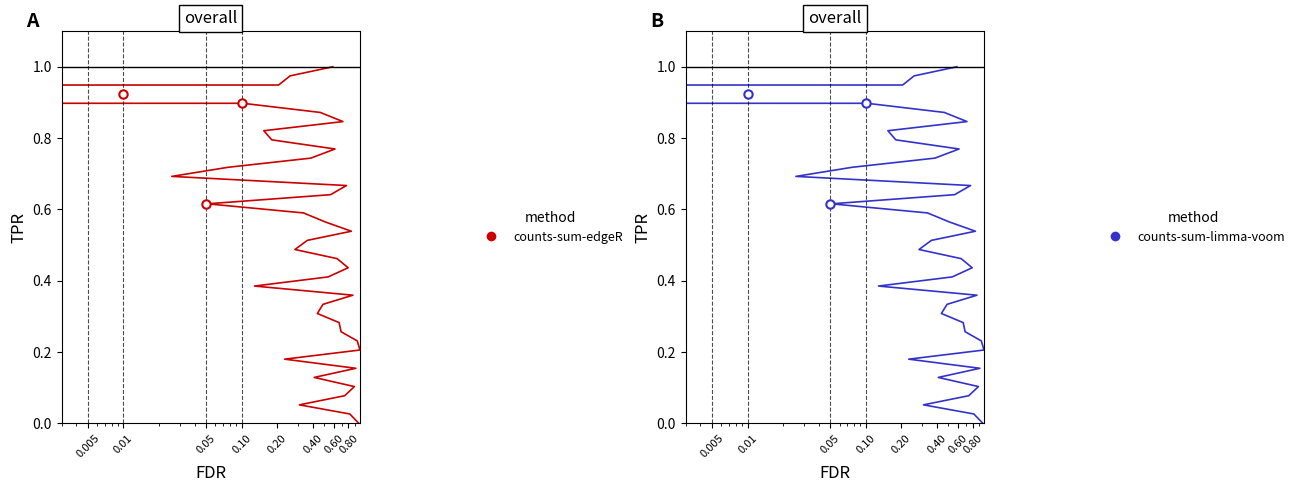

What is the value of the counts-sum-limma-voom point at the 38th from the left?

0.9